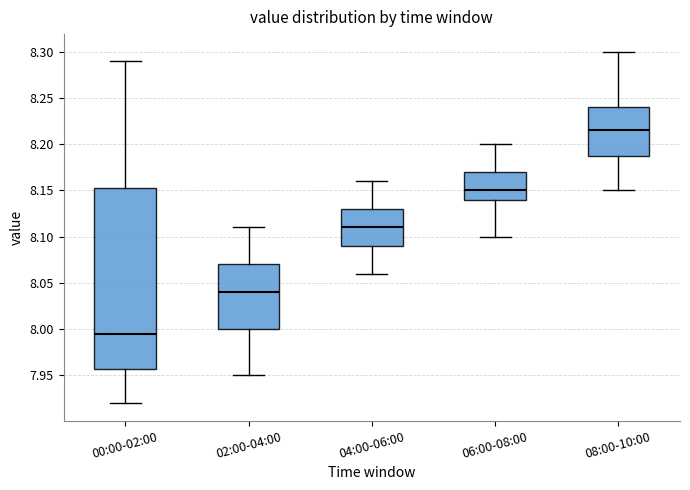

Reading left to right, transcribe this box plot: for each box, give where its median line is, the range the box spans, and where its two whiskers end, as read against the y-axis. The values are not printed on the chart, so give them approximately, as read against the axis.

00:00-02:00: median 7.995, box 7.960 to 8.155, whiskers 7.920 to 8.290
02:00-04:00: median 8.040, box 8.000 to 8.070, whiskers 7.950 to 8.110
04:00-06:00: median 8.110, box 8.090 to 8.130, whiskers 8.060 to 8.160
06:00-08:00: median 8.150, box 8.140 to 8.170, whiskers 8.100 to 8.200
08:00-10:00: median 8.215, box 8.190 to 8.240, whiskers 8.150 to 8.300